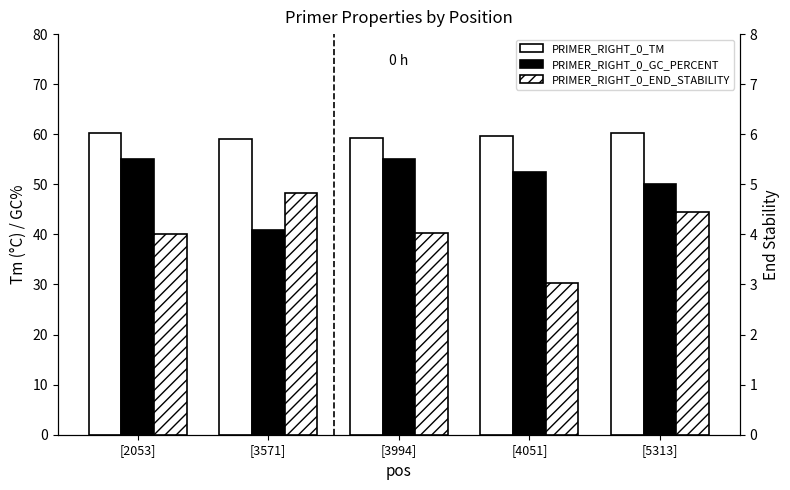

How many bars are there in total?

15